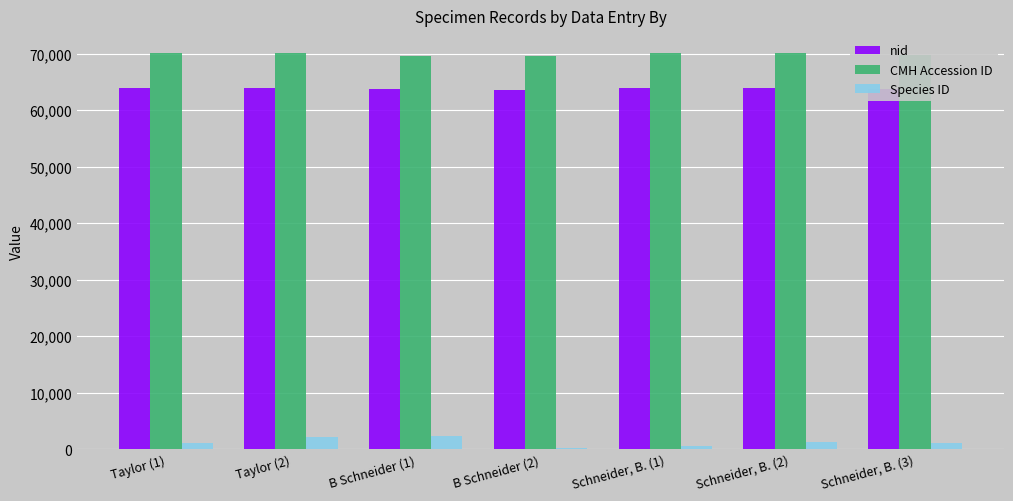

What is the maximum value shown in the chart?

70107